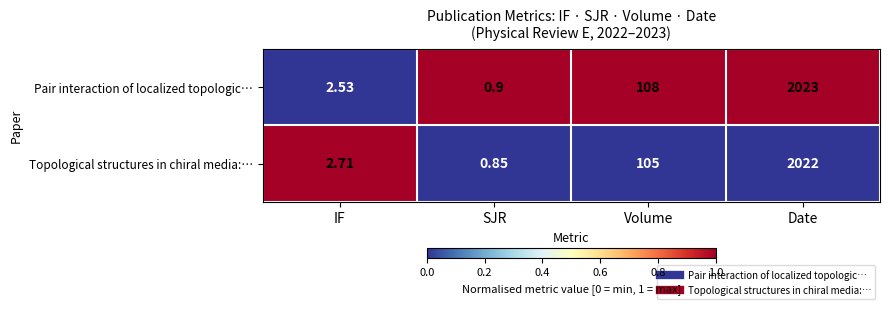

Rank the categories by Pair interaction of localized topologic… value from highest to lowest.

Date, Volume, IF, SJR